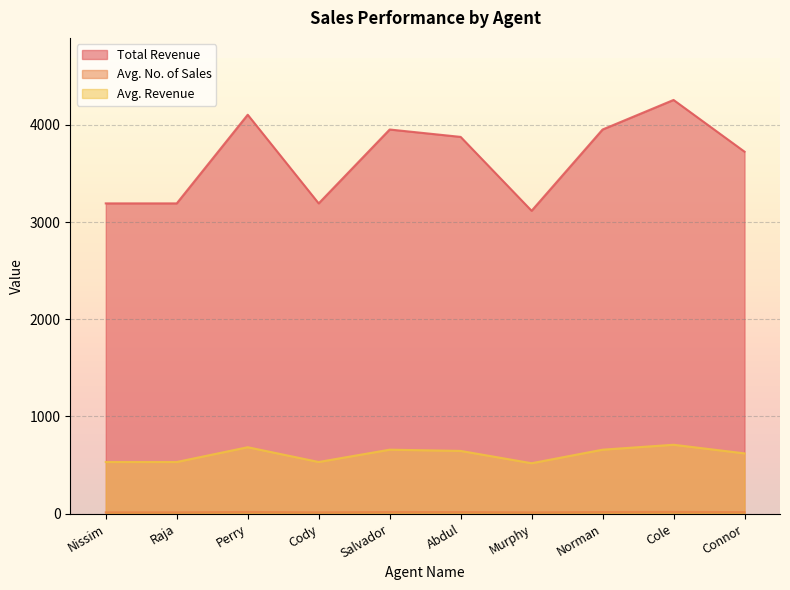

Which series has the largest total across all categories?

Total Revenue